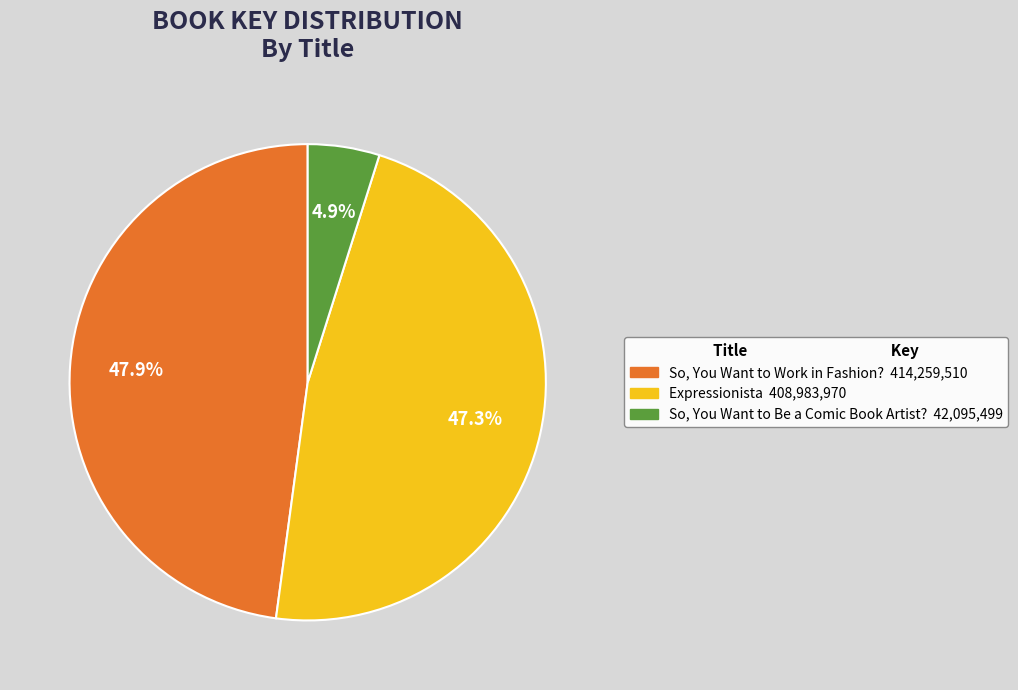

To the nearest percent, what is the difference between the largest and smallest slice percentages?

43%